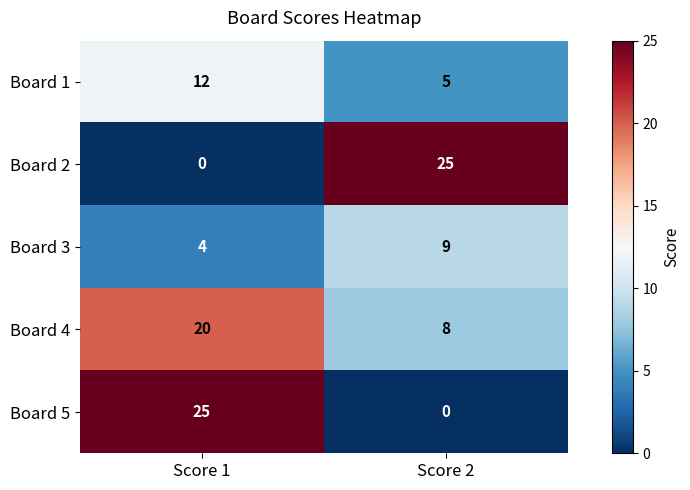

Reading right to left, extract all data points from this chart.

Board 1: Score 2=5	Score 1=12
Board 2: Score 2=25	Score 1=0
Board 3: Score 2=9	Score 1=4
Board 4: Score 2=8	Score 1=20
Board 5: Score 2=0	Score 1=25